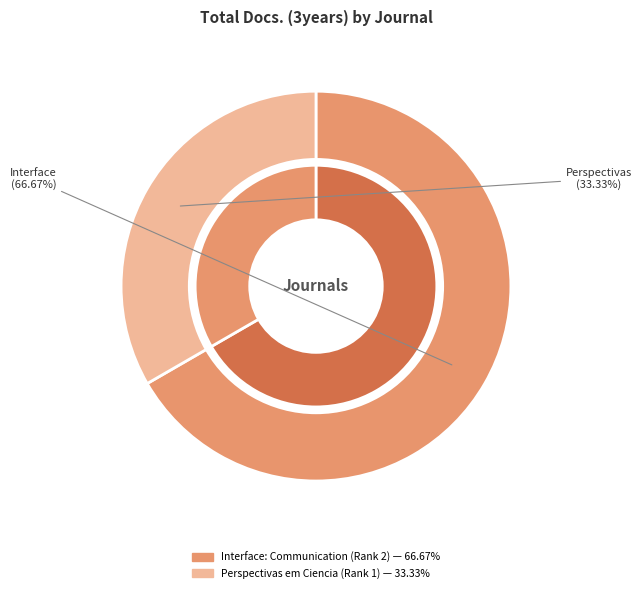

What is the ratio of the value at Interface: Communication, Health, Education (Rank 2) to the value at Perspectivas em Ciencia da Informacao (Rank 1)?

2.0